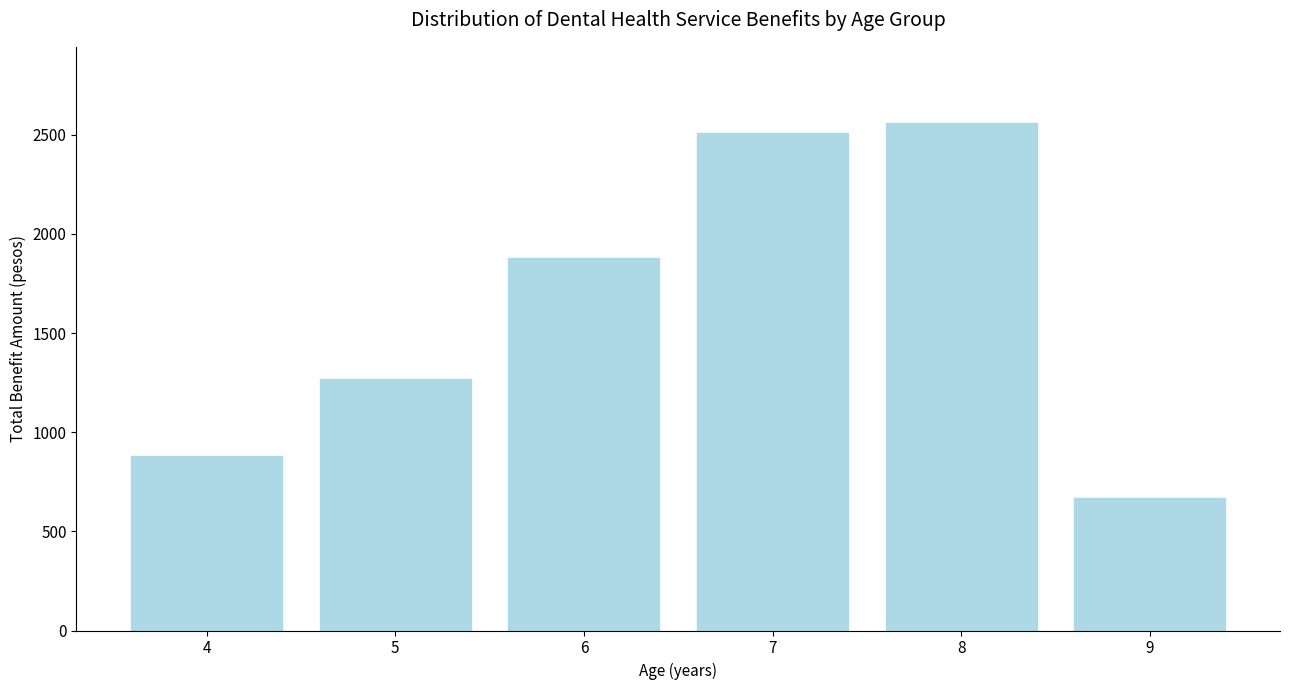

Where is the data nearest to the value 1615?

6